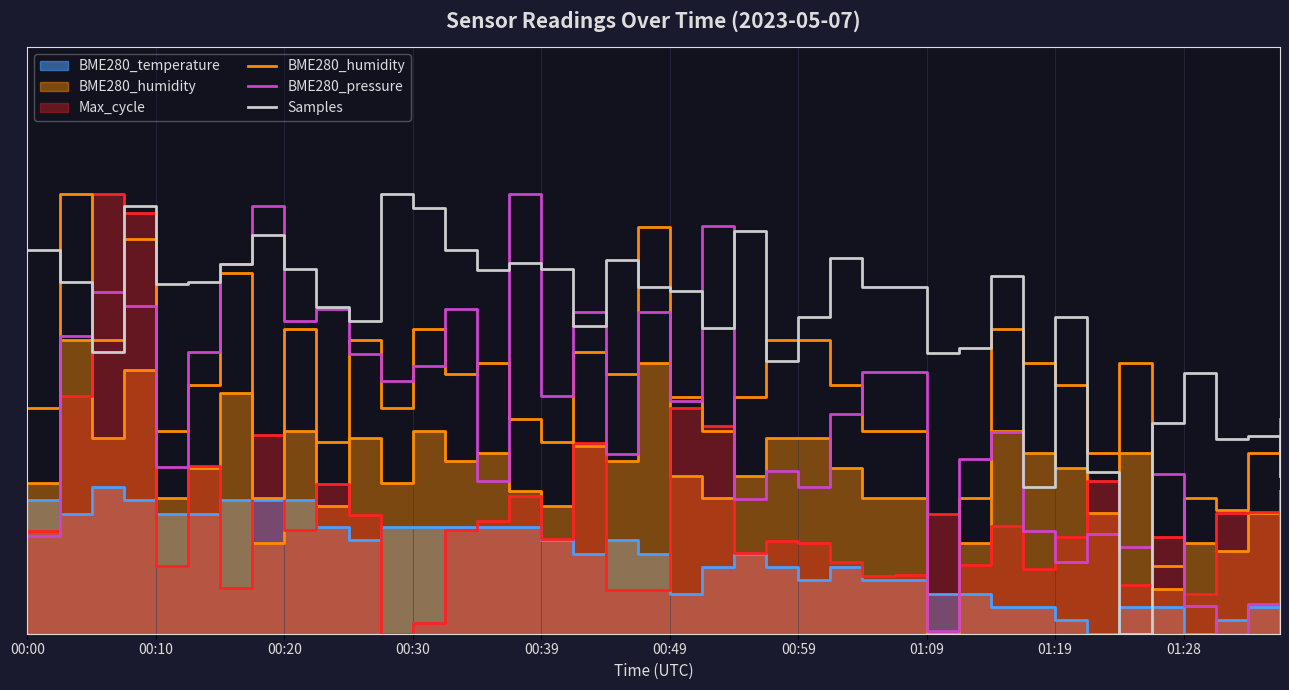

Rank the series by their maximum value, from highest to lowest.

BME280_humidity, BME280_pressure, Samples